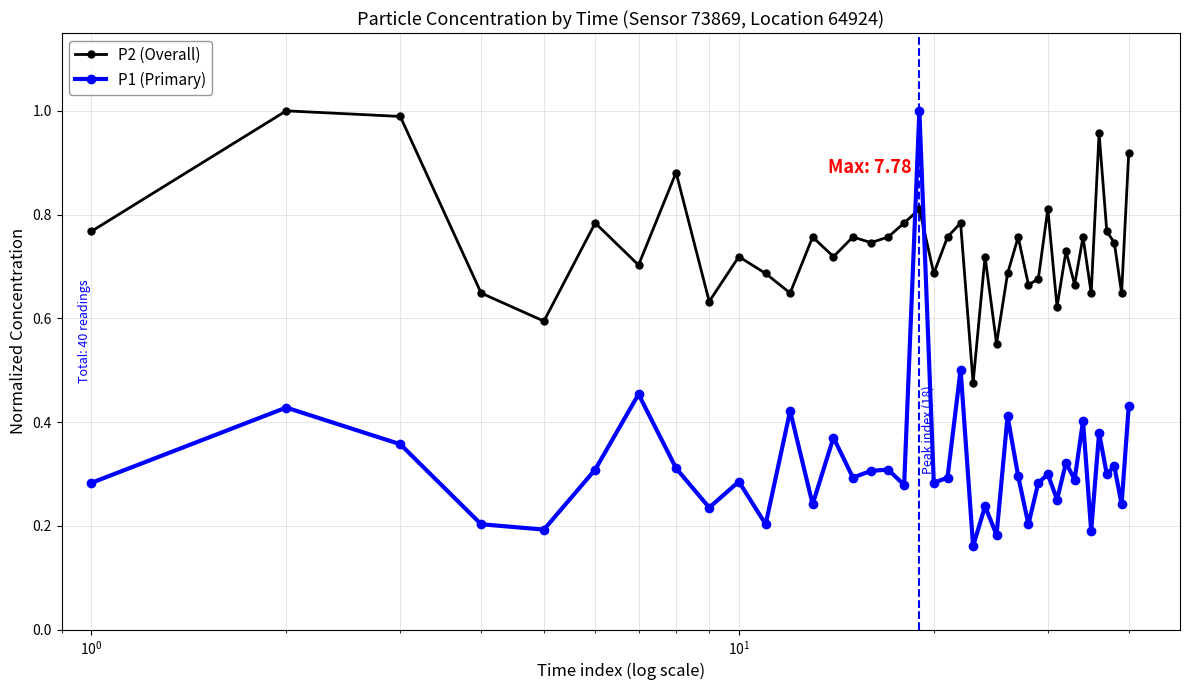

How many lines are shown in the chart?

2